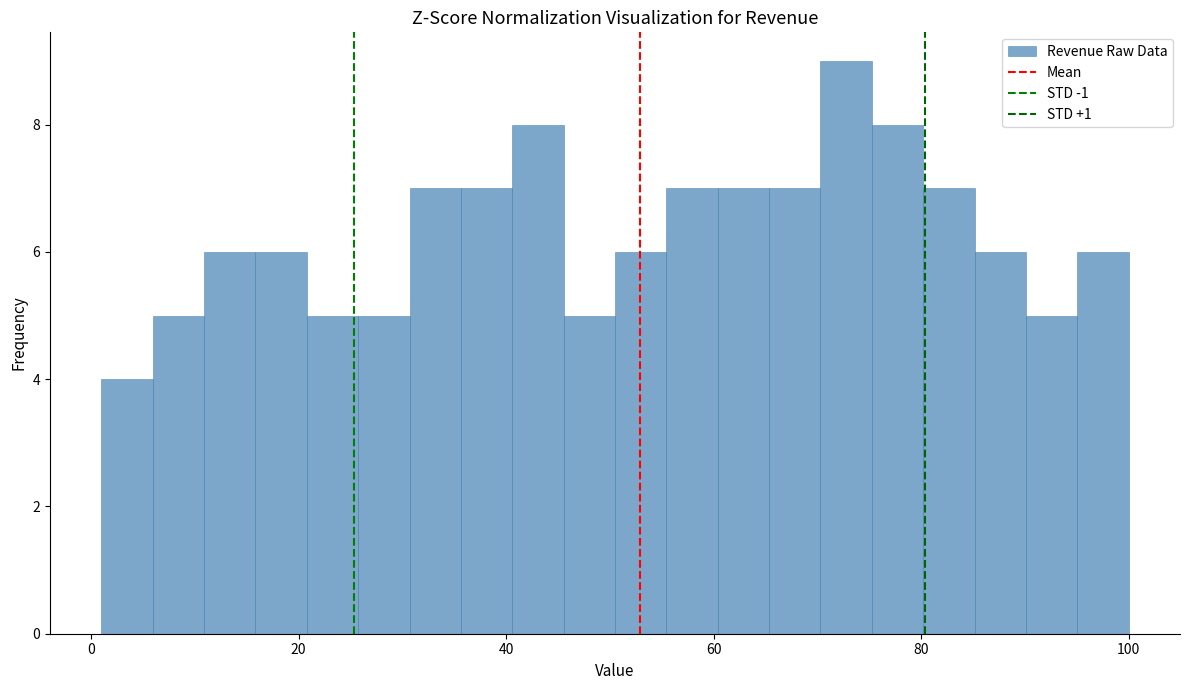

Around what value on the x-axis is the tallest bar? Give the approximate position of its centre, as read against the axis.

72